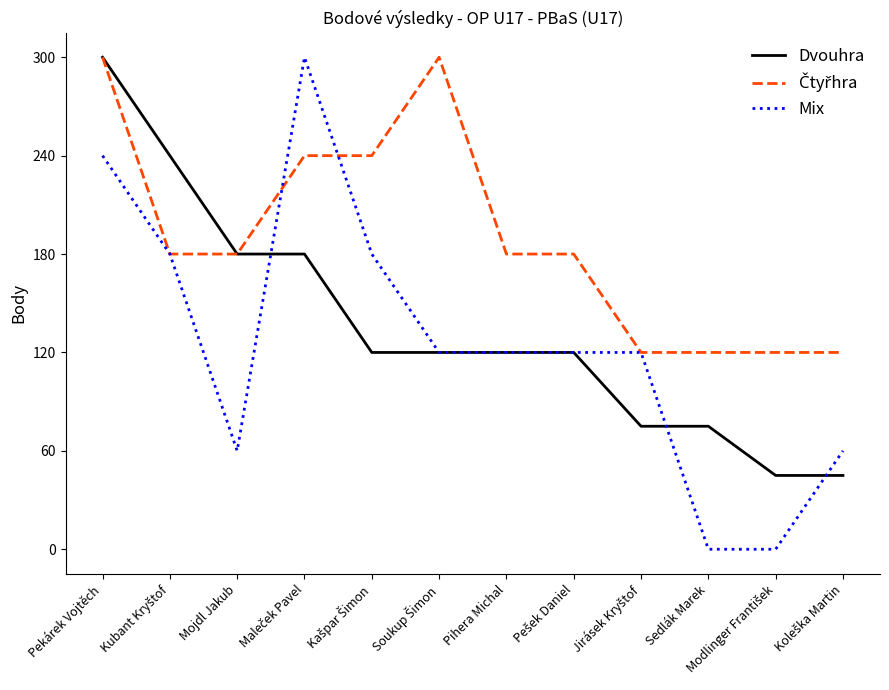

At which category is the sum across all series the highest?

Pekárek Vojtěch